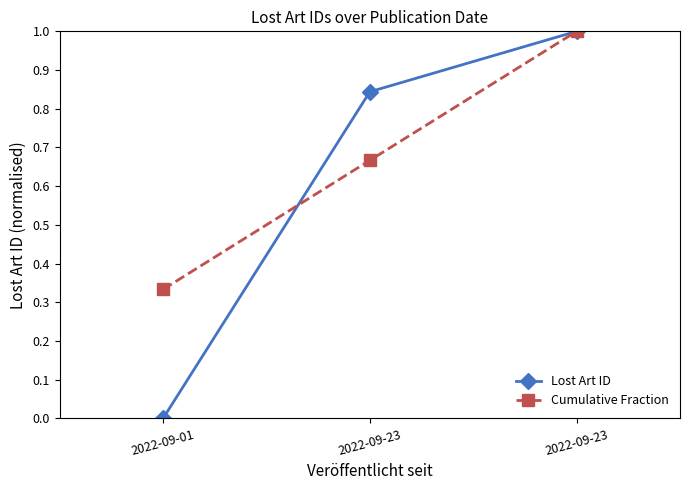

Reading left to right, list all the values displayed in this chart.

Lost Art ID: 2022-09-01=0.0	2022-09-23=0.8	2022-09-23=1.0
Cumulative Fraction: 2022-09-01=0.3	2022-09-23=0.7	2022-09-23=1.0